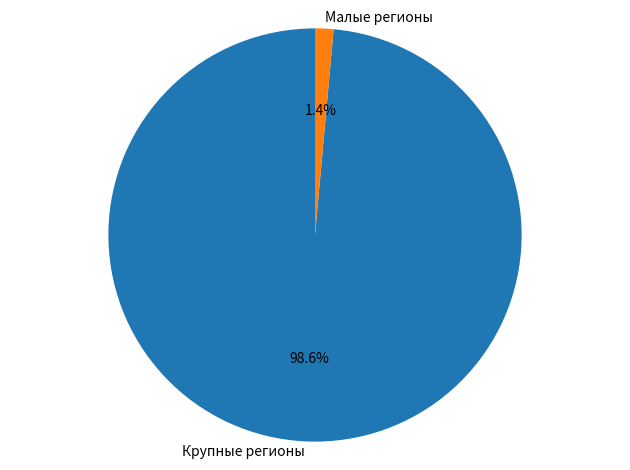

Which slice is the largest?

Крупные регионы